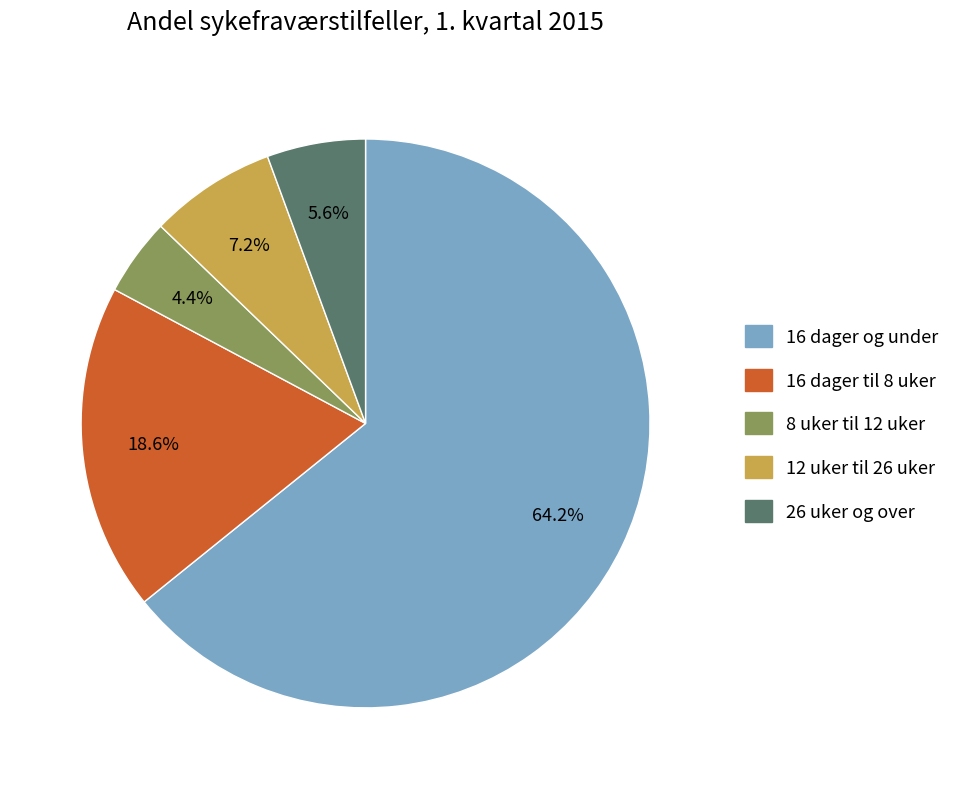

Is there any slice that represents more than half of the pie?

Yes